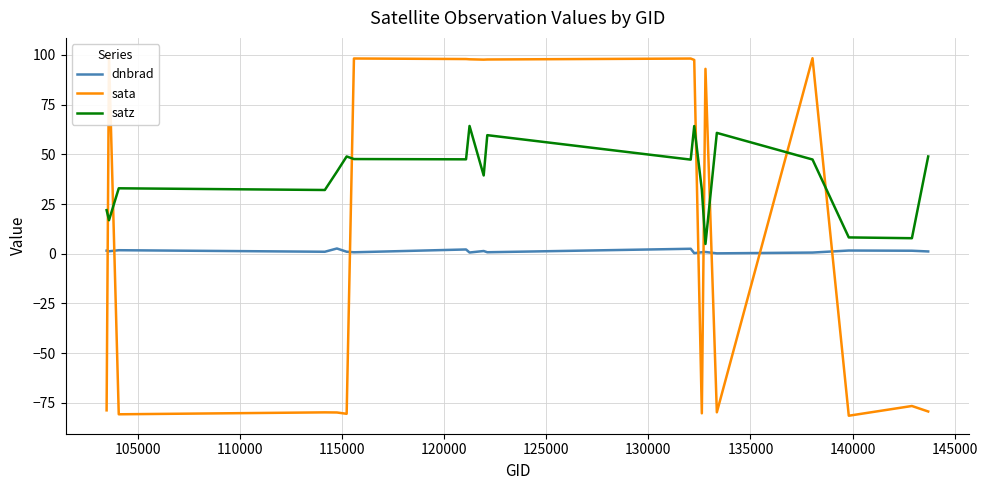

Is this an area chart (filled region under the line)?

No